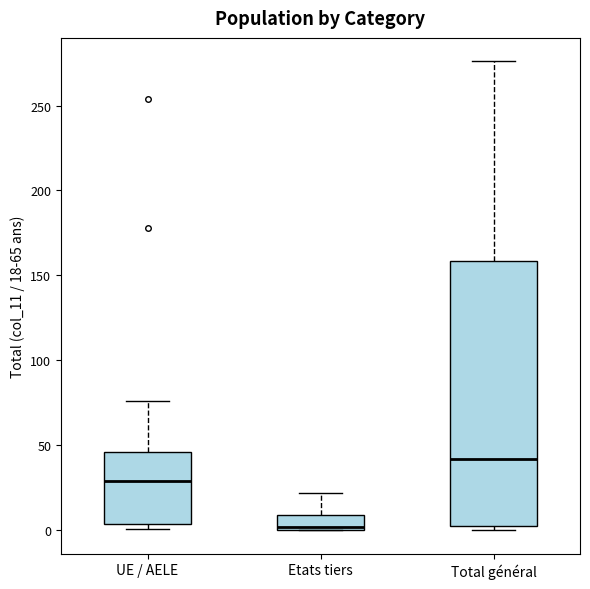

Where does the upper whisker of the box for UE / AELE end on the y-axis? The values are not printed on the chart, so give them approximately, as read against the axis.

75